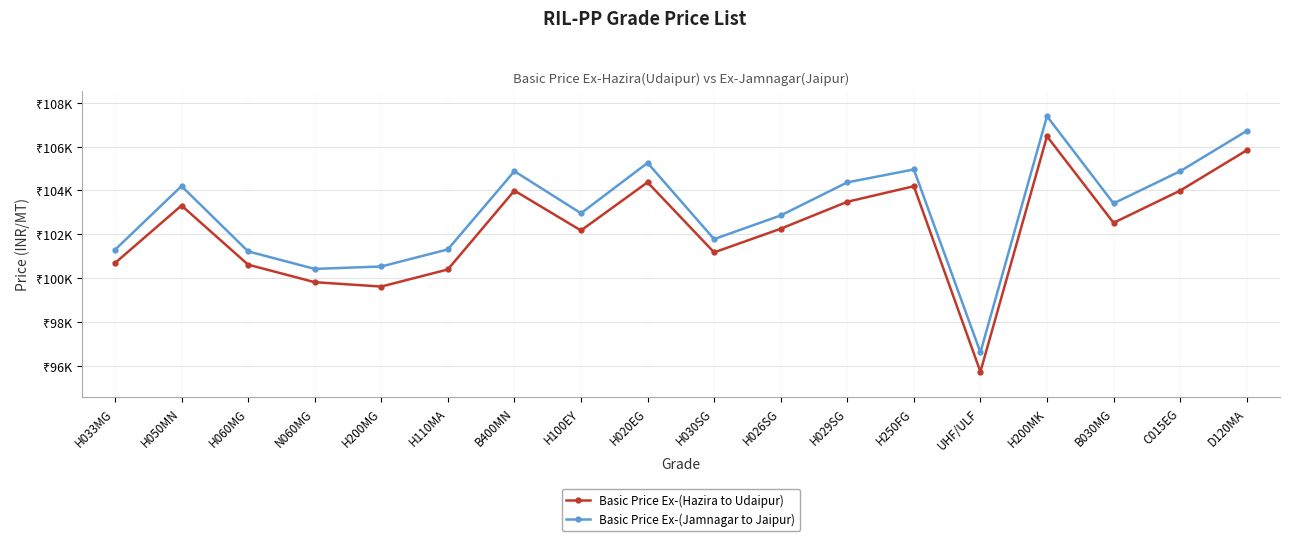

True or false: Basic Price Ex-(Hazira to Udaipur) and Basic Price Ex-(Jamnagar to Jaipur) intersect in this chart.

False